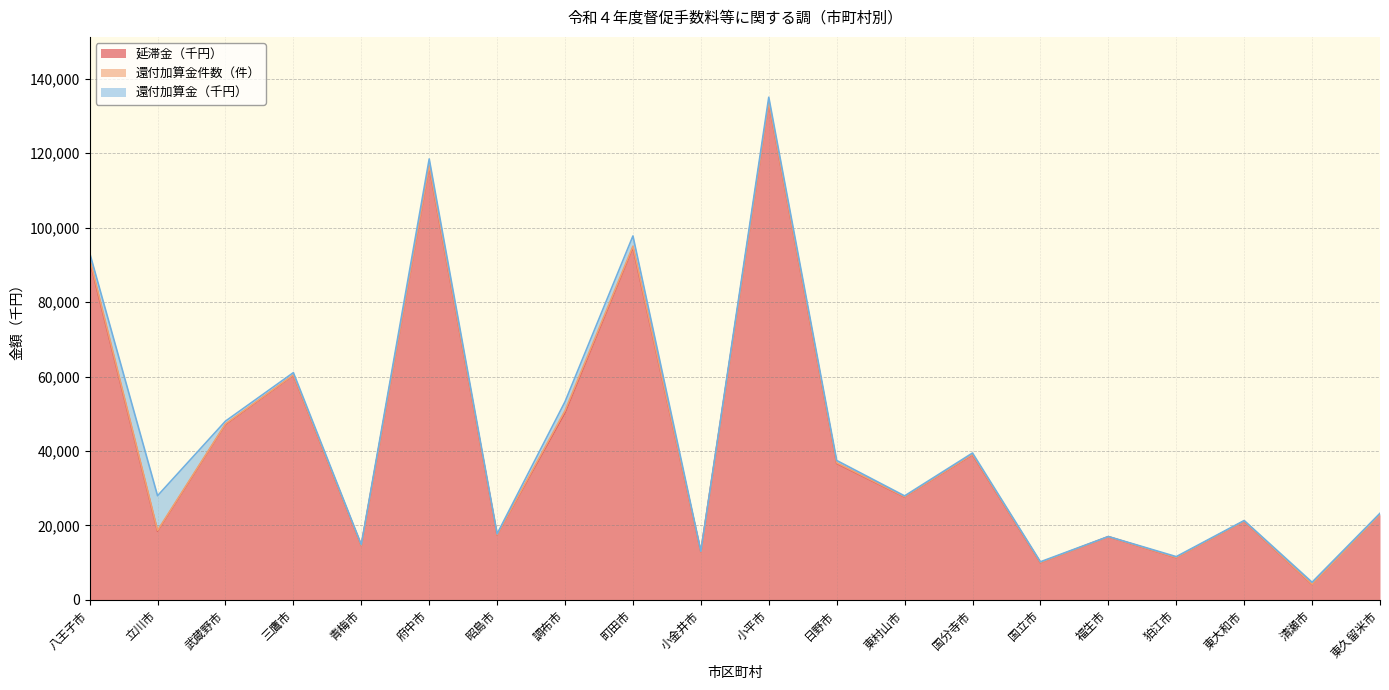

Reading left to right, transcribe all the data shown in this chart.

延滞金（千円）: 八王子市=91249	立川市=18454	武蔵野市=47115	三鷹市=60328	青梅市=14609	府中市=116391	昭島市=17442	調布市=50265	町田市=94636	小金井市=12962	小平市=133566	日野市=36660	東村山市=27657	国分寺市=38978	国立市=9998	福生市=16980	狛江市=11362	東大和市=21141	清瀬市=4183	東久留米市=22925
還付加算金件数（件）: 八王子市=443	立川市=221	武蔵野市=168	三鷹市=107	青梅市=50	府中市=295	昭島市=76	調布市=581	町田市=358	小金井市=36	小平市=144	日野市=171	東村山市=76	国分寺市=139	国立市=68	福生市=15	狛江市=58	東大和市=39	清瀬市=55	東久留米市=31
還付加算金（千円）: 八王子市=1502	立川市=9318	武蔵野市=734	三鷹市=607	青梅市=205	府中市=1731	昭島市=245	調布市=2391	町田市=2742	小金井市=86	小平市=1275	日野市=625	東村山市=215	国分寺市=345	国立市=190	福生市=45	狛江市=222	東大和市=154	清瀬市=528	東久留米市=328